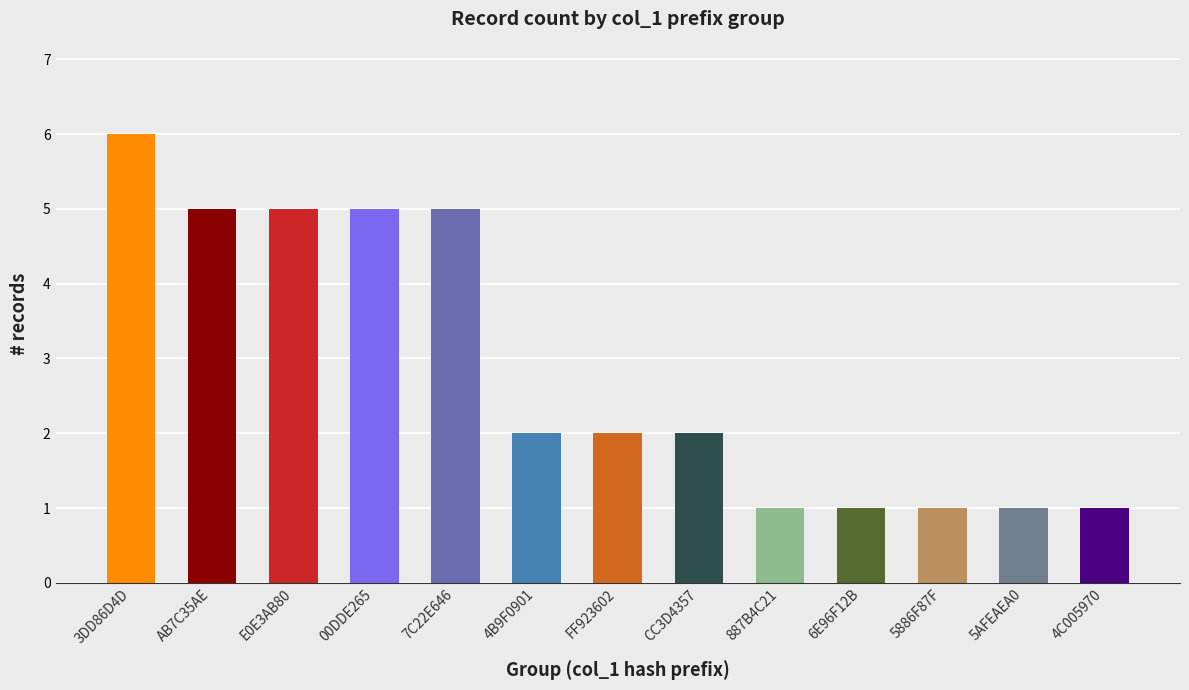

How many distinct data groups are displayed?

1